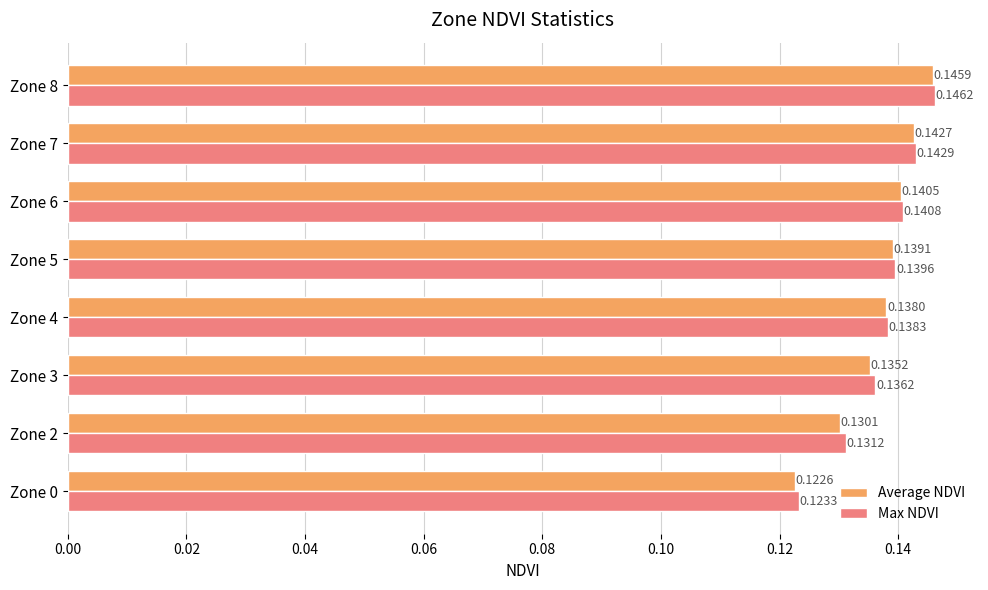

What is the sum of all Max NDVI values?

1.1